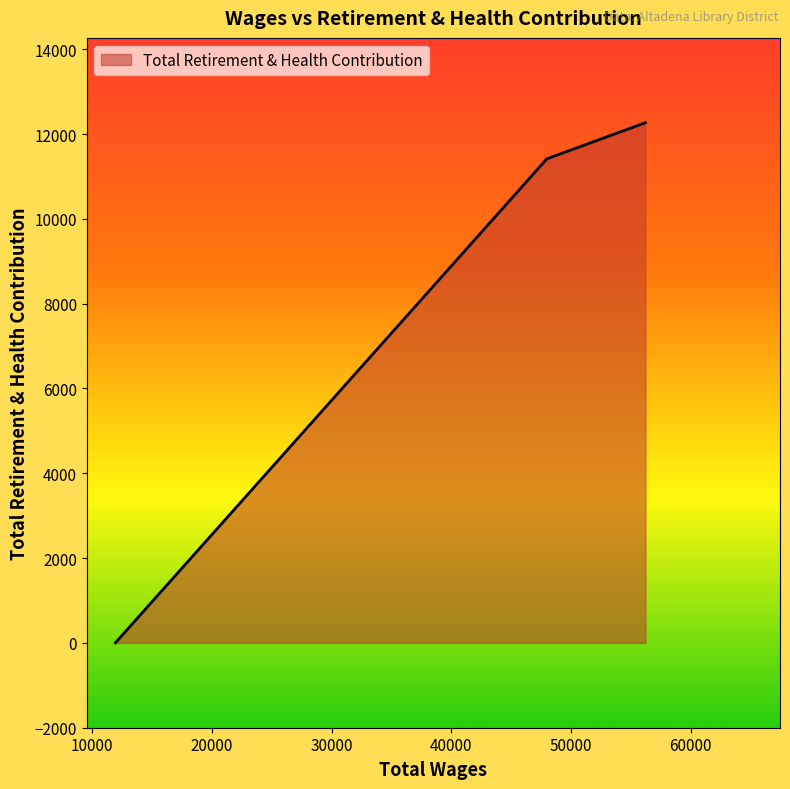

What is the maximum value shown in the chart?

12268